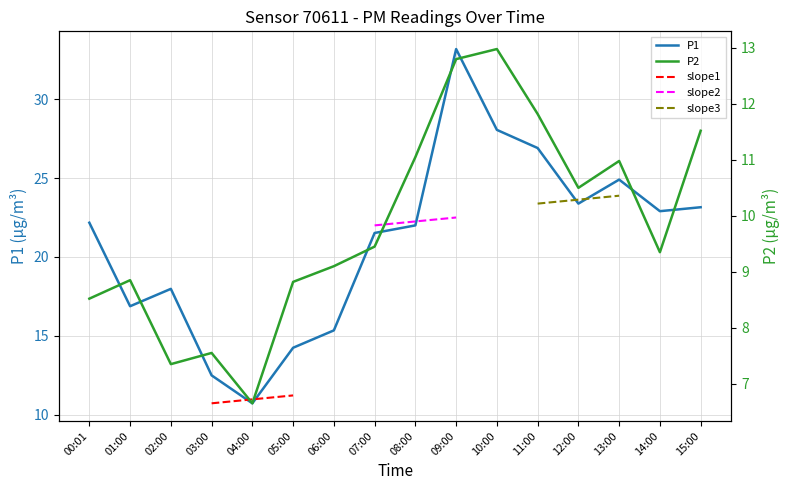

What is the average value of the P1 series?

21.0